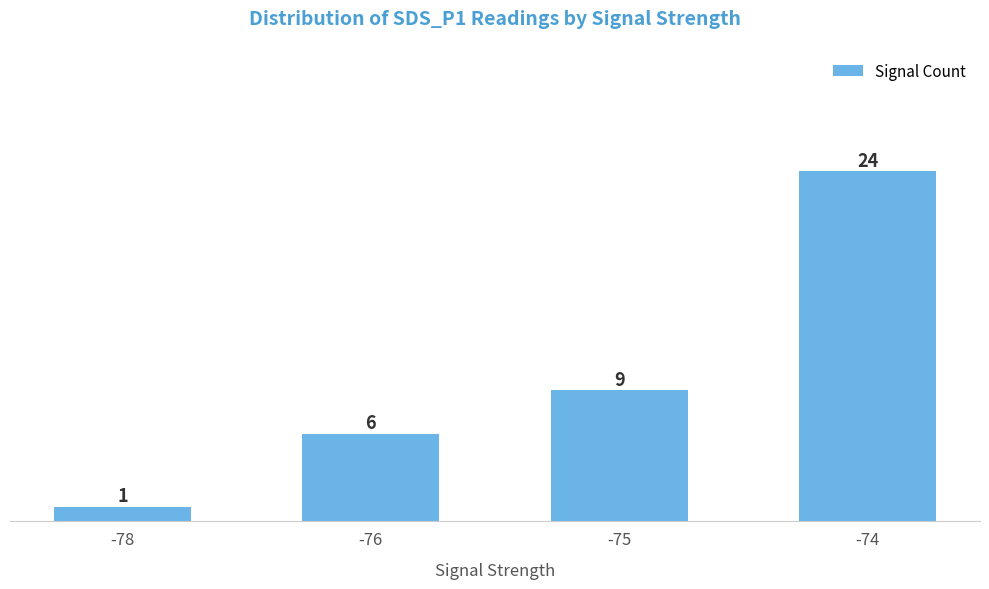

Reading left to right, extract all data points from this chart.

1	6	9	24